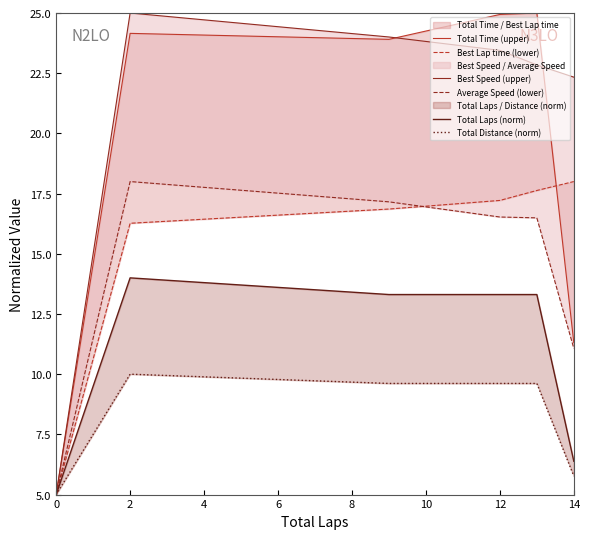

At which label is Best Lap time (lower) closest to 11?

2